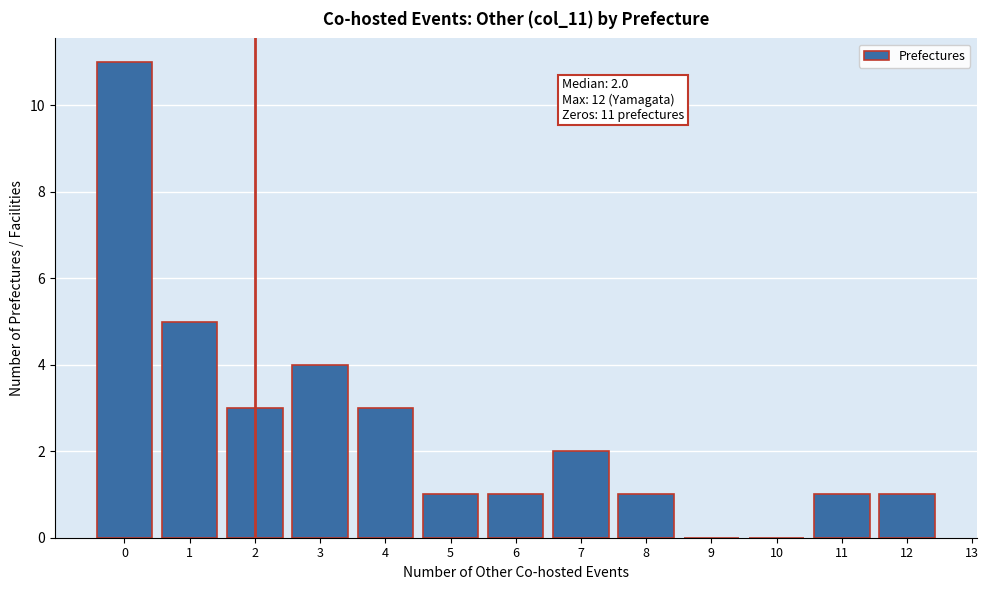

Which range on the x-axis has the tallest bar?

-0.5 to 0.5